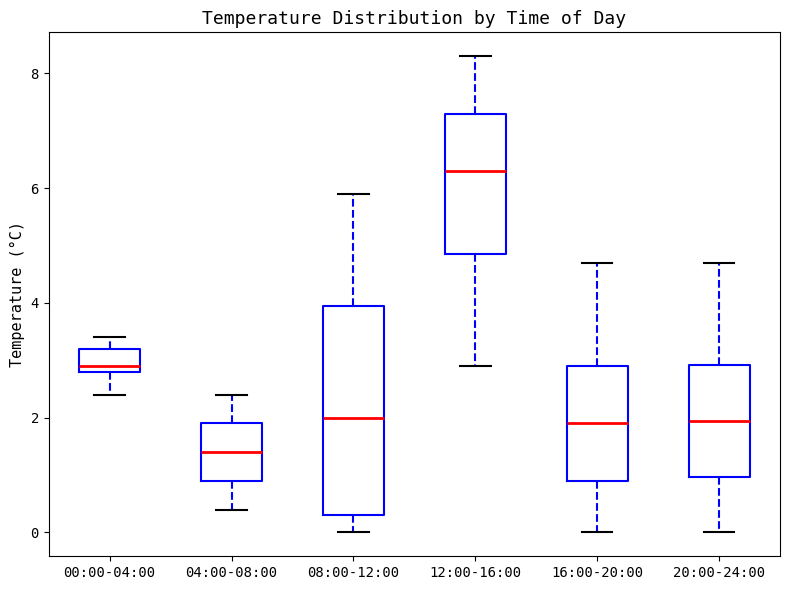

Reading left to right, transcribe this box plot: for each box, give where its median line is, the range the box spans, and where its two whiskers end, as read against the y-axis. The values are not printed on the chart, so give them approximately, as read against the axis.

00:00-04:00: median 3.0, box 2.8 to 3.2, whiskers 2.4 to 3.4
04:00-08:00: median 1.4, box 1.0 to 2.0, whiskers 0.4 to 2.4
08:00-12:00: median 2.0, box 0.4 to 4.0, whiskers 0.0 to 6.0
12:00-16:00: median 6.4, box 4.8 to 7.4, whiskers 3.0 to 8.4
16:00-20:00: median 2.0, box 1.0 to 3.0, whiskers 0.0 to 4.8
20:00-24:00: median 2.0, box 1.0 to 3.0, whiskers 0.0 to 4.8